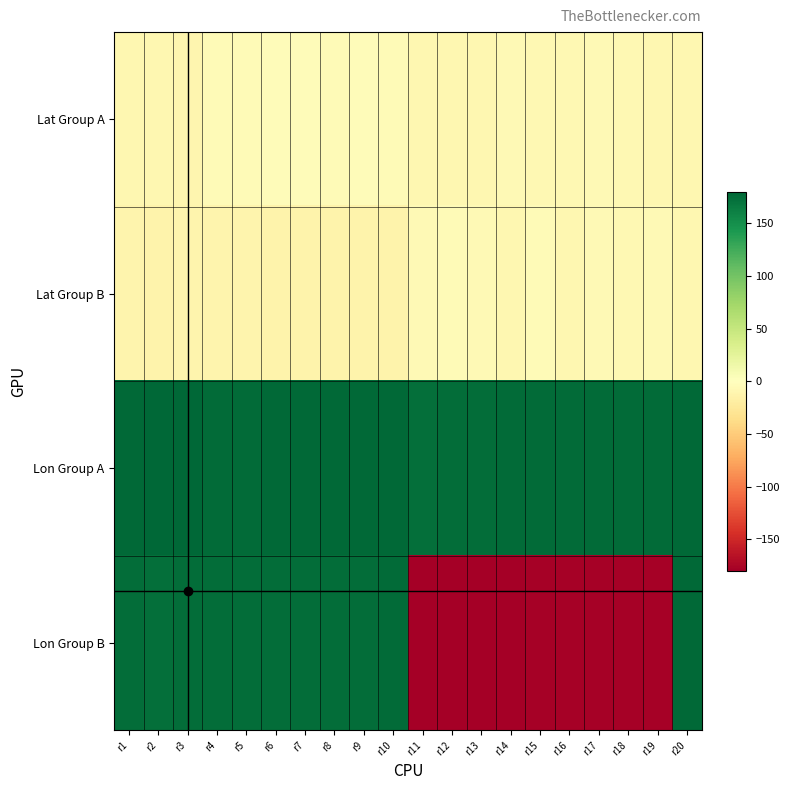

Rank the series by their maximum value, from lowest to highest.

Lat Group B, Lat Group A, Lon Group B, Lon Group A